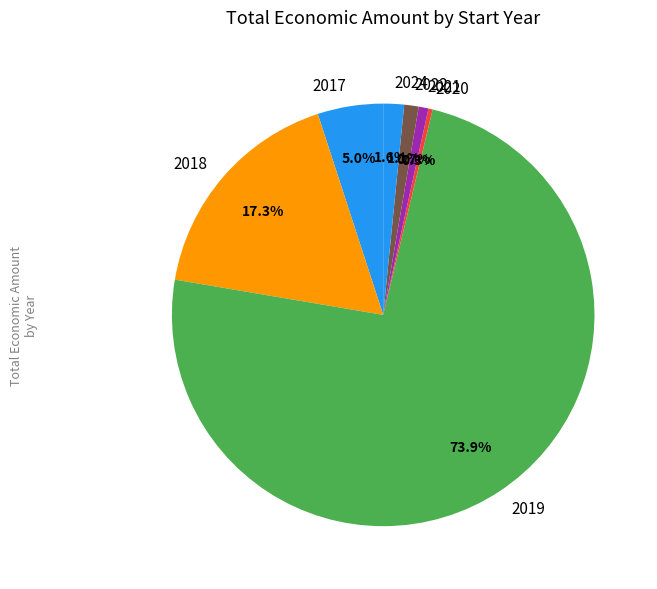

Does 2024 account for over 50% of the chart?

No